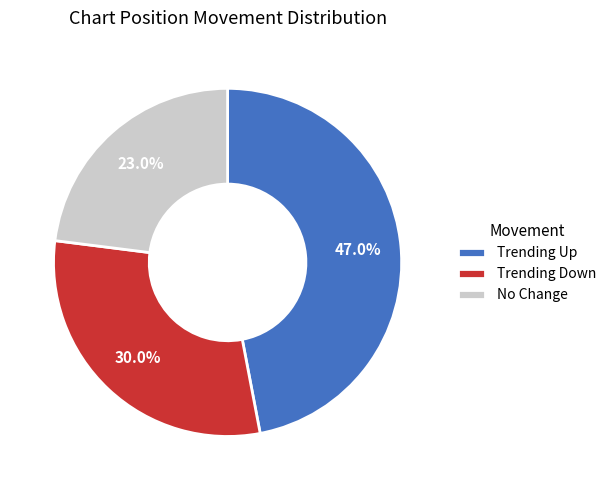

Do Trending Down and No Change together represent more than half of the pie?

Yes